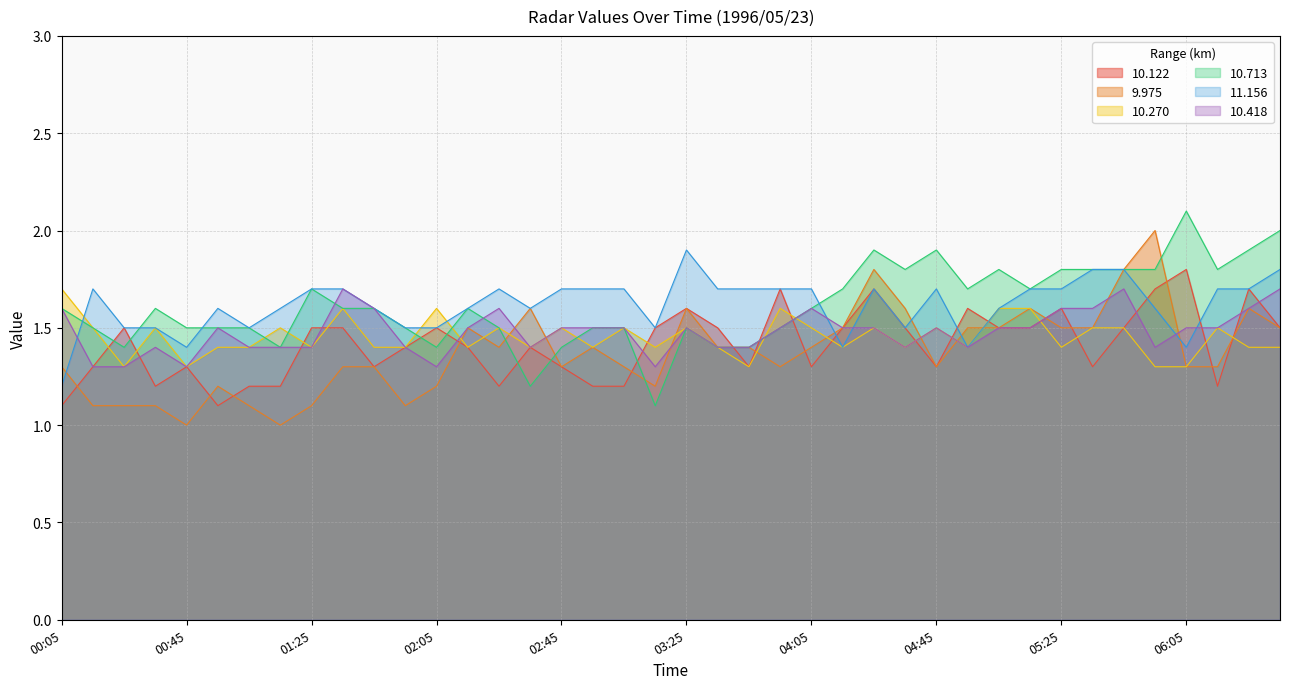

Where is the first local minimum for 10.418?

00:45